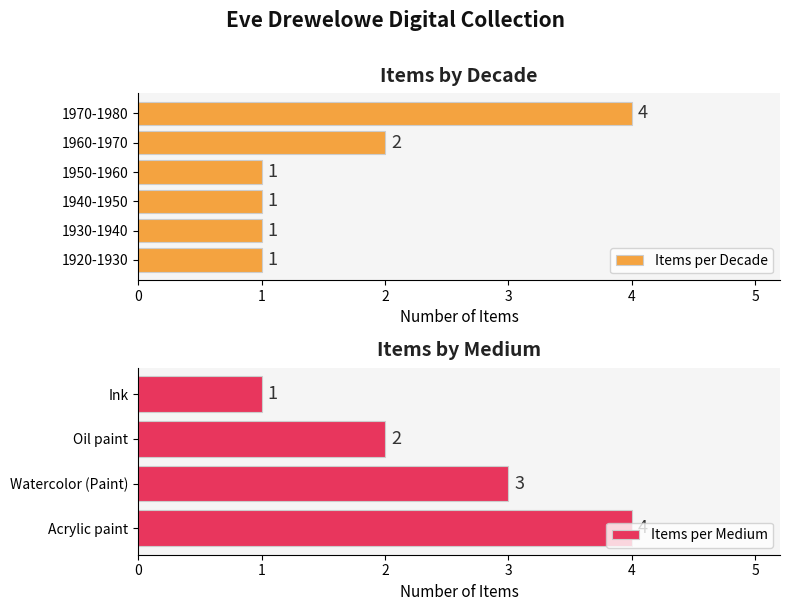

True or false: Average utilization has a value of 1 at 1960-1970.

False